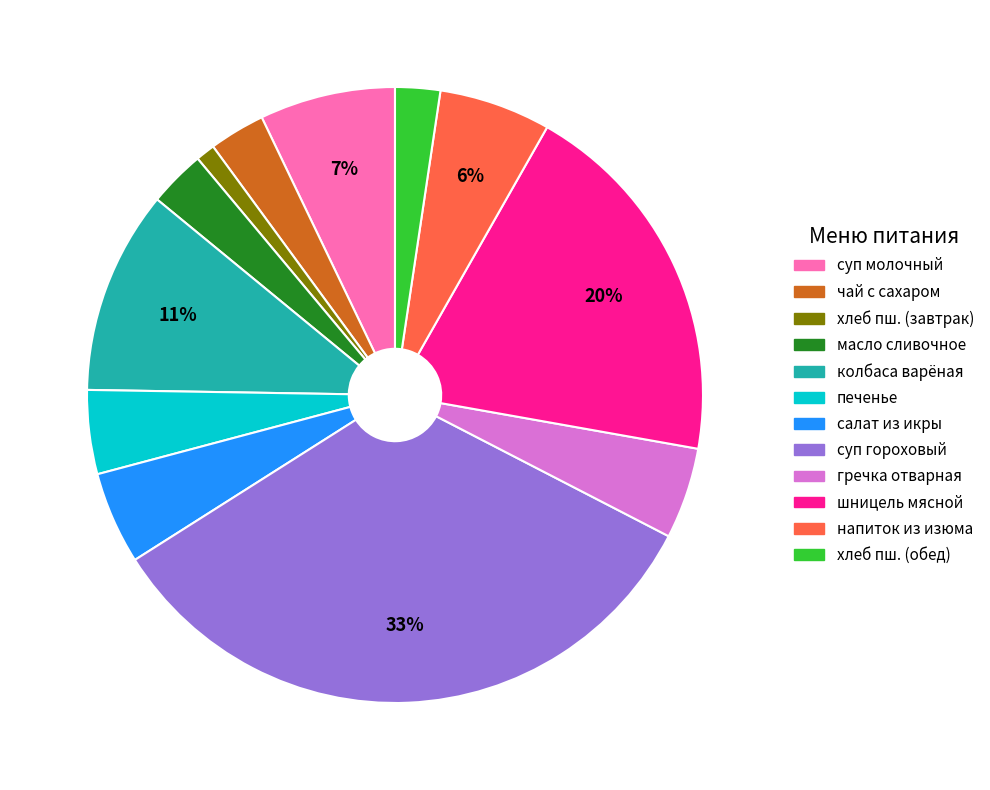

To the nearest percent, what is the average slice percentage?

8%